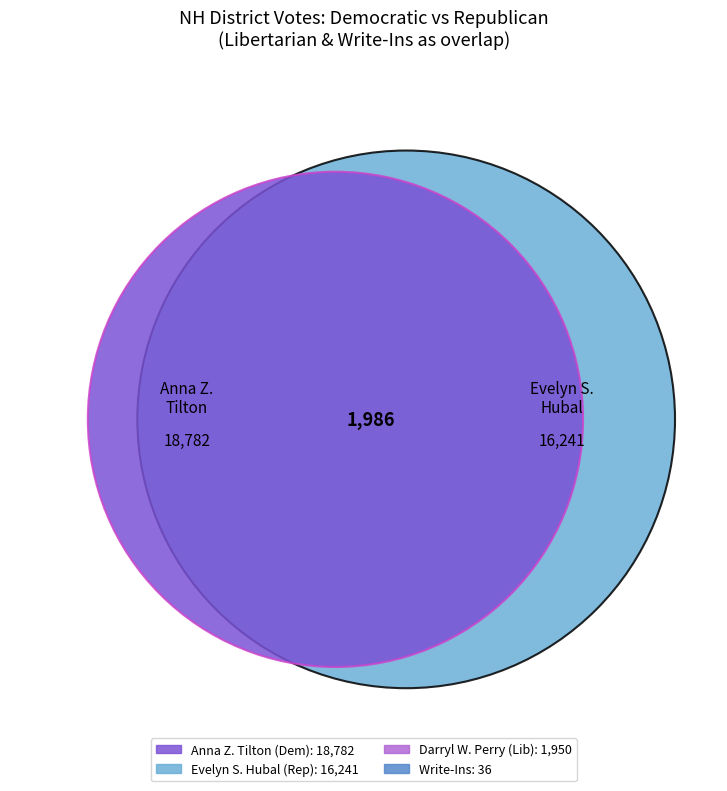

To the nearest percent, what is the difference between the largest and smallest slice percentages?

51%